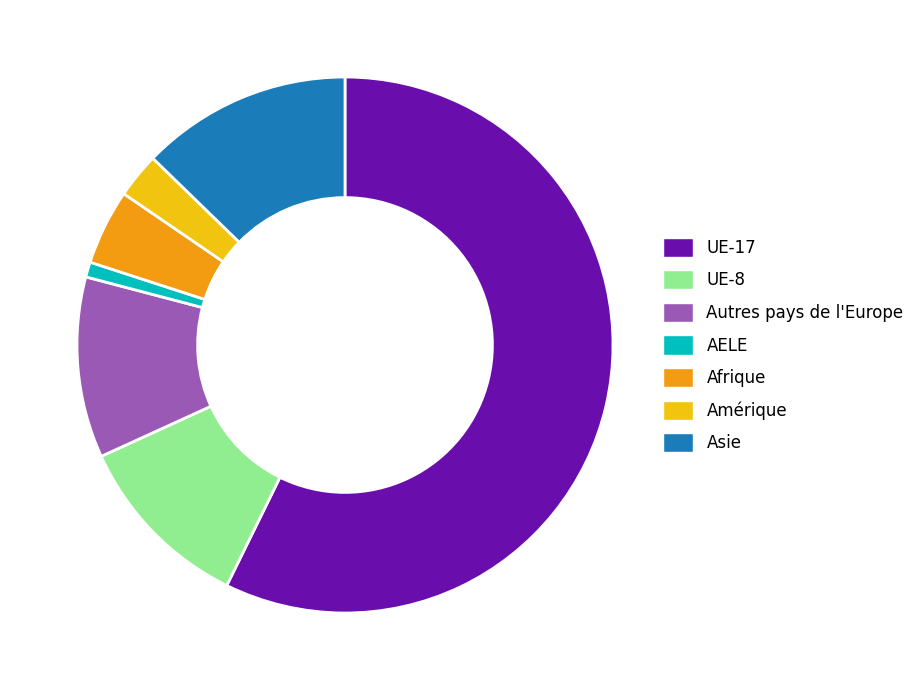

Between Afrique and Asie, which is larger?

Asie